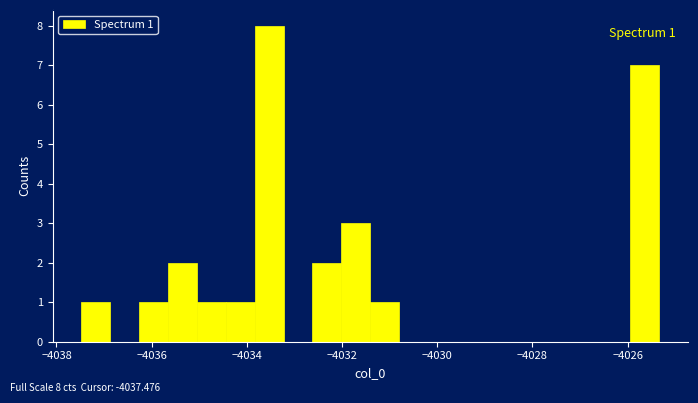

Read against the x-axis, roughly where is the centre of the tallest bar?

-4033.6